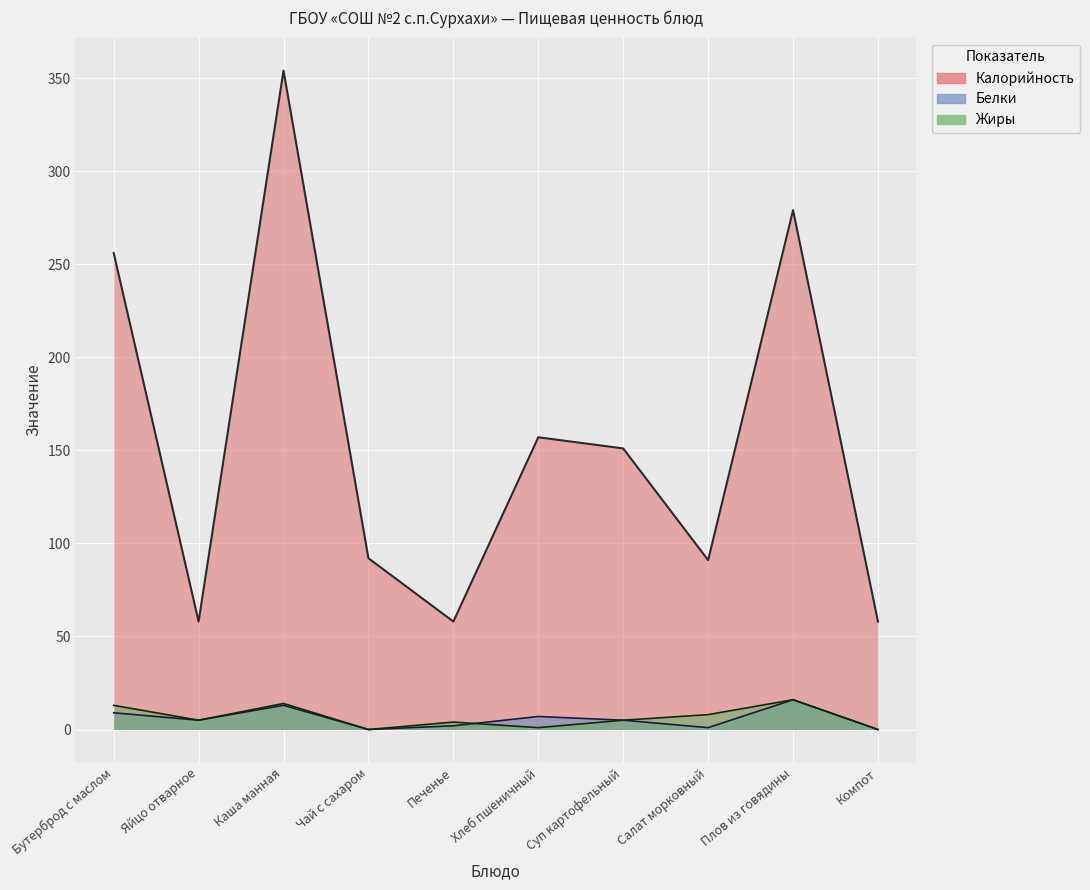

How many lines are shown in the chart?

3